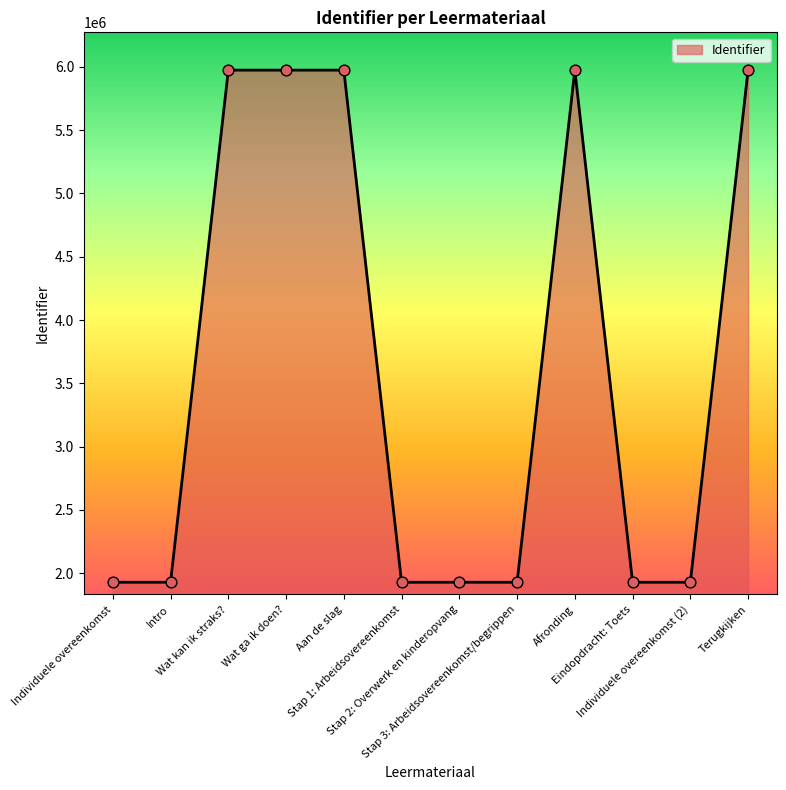

What is the change in value from Individuele overeenkomst to Wat ga ik doen??

+4047456